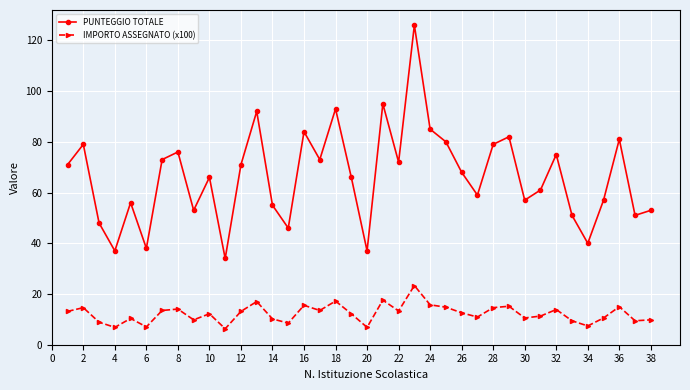

What is the smallest value displayed?

6.3